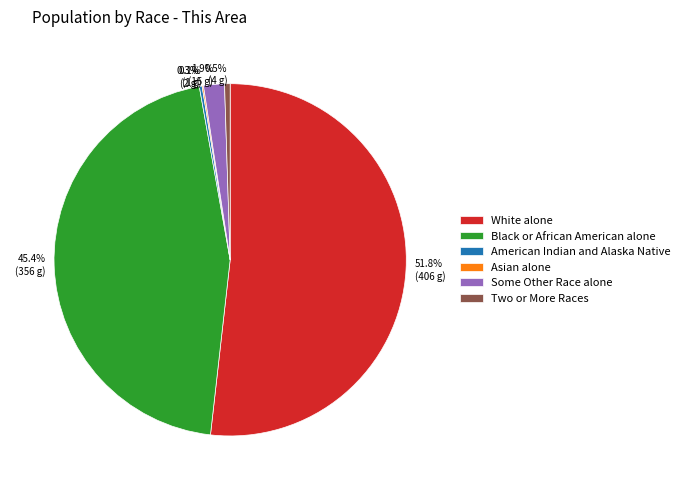

Is Some Other Race alone the majority of the pie?

No